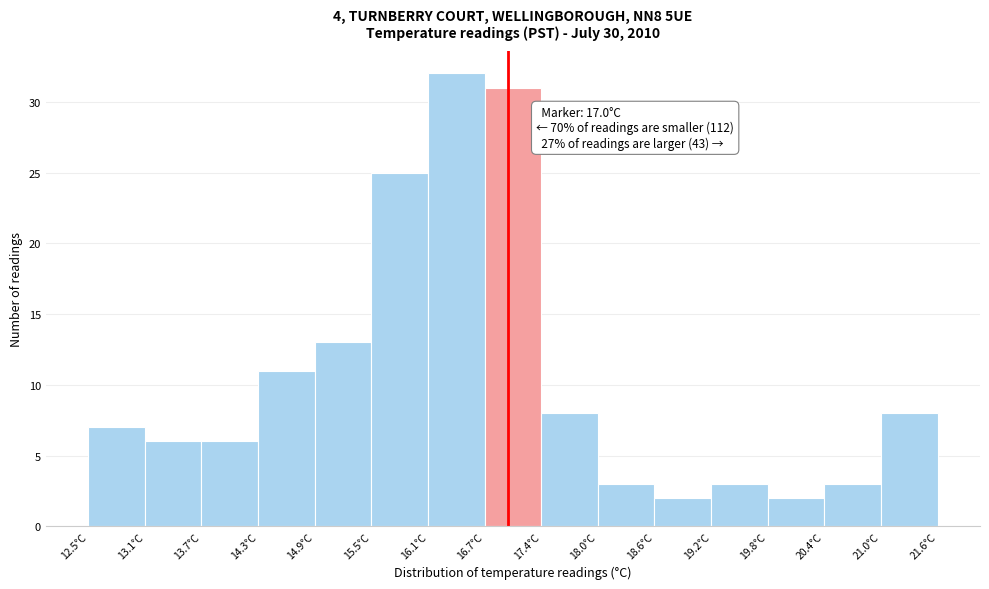

Over which range of the x-axis is the bar tallest?

16.1 to 16.7